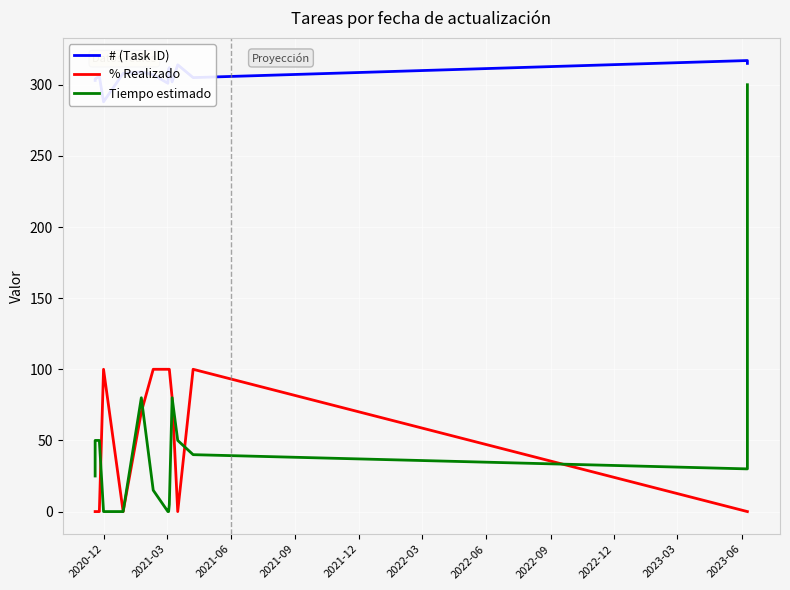

Is the value of Tiempo estimado at 2022-06 greater than the value of # (Task ID) at 11?

No